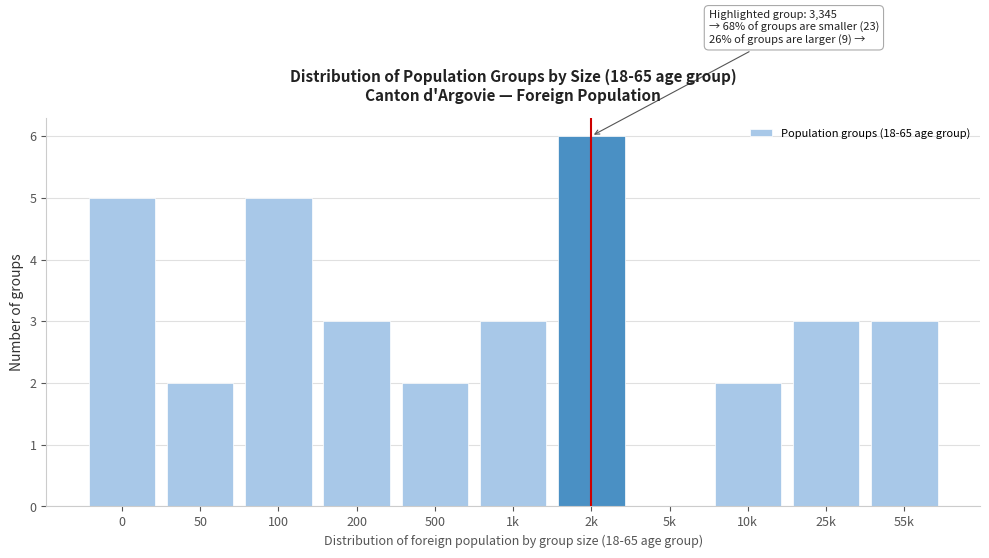

Reading left to right, transcribe all the data shown in this chart.

0=5	50=2	100=5	200=3	500=2	1k=3	2k=6	5k=0	10k=2	25k=3	55k=3